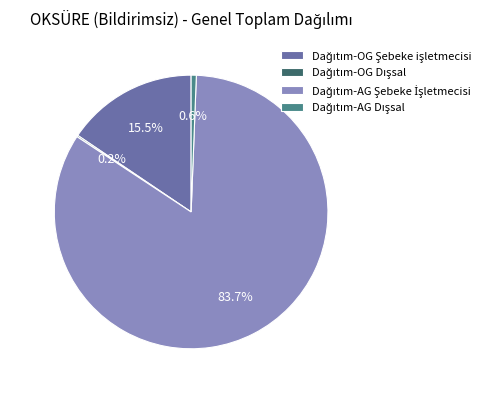

Does any single category account for the majority?

Yes